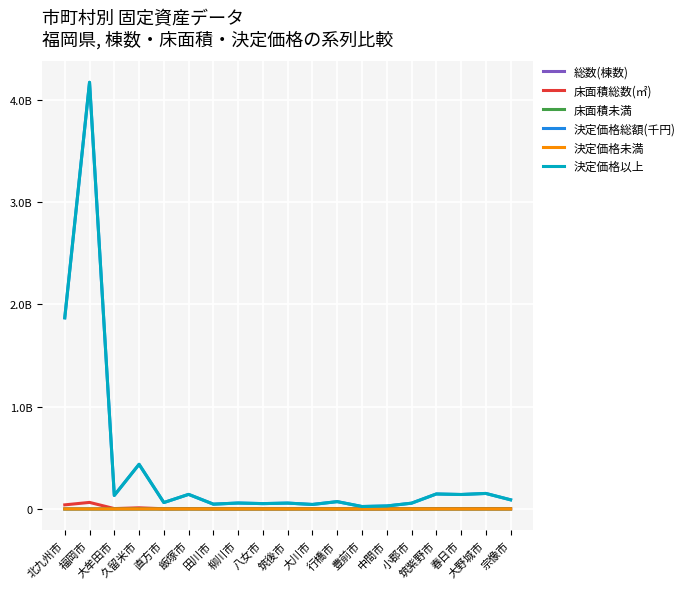

What is the sum of the 決定価格未満 values at 筑紫野市 and 宗像市?

16540